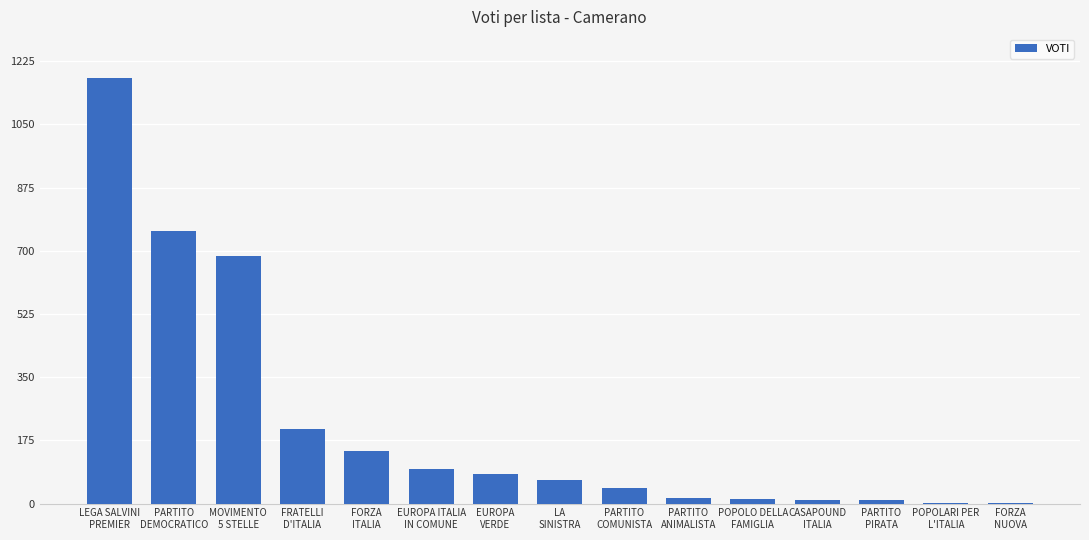

What is the average value?

221